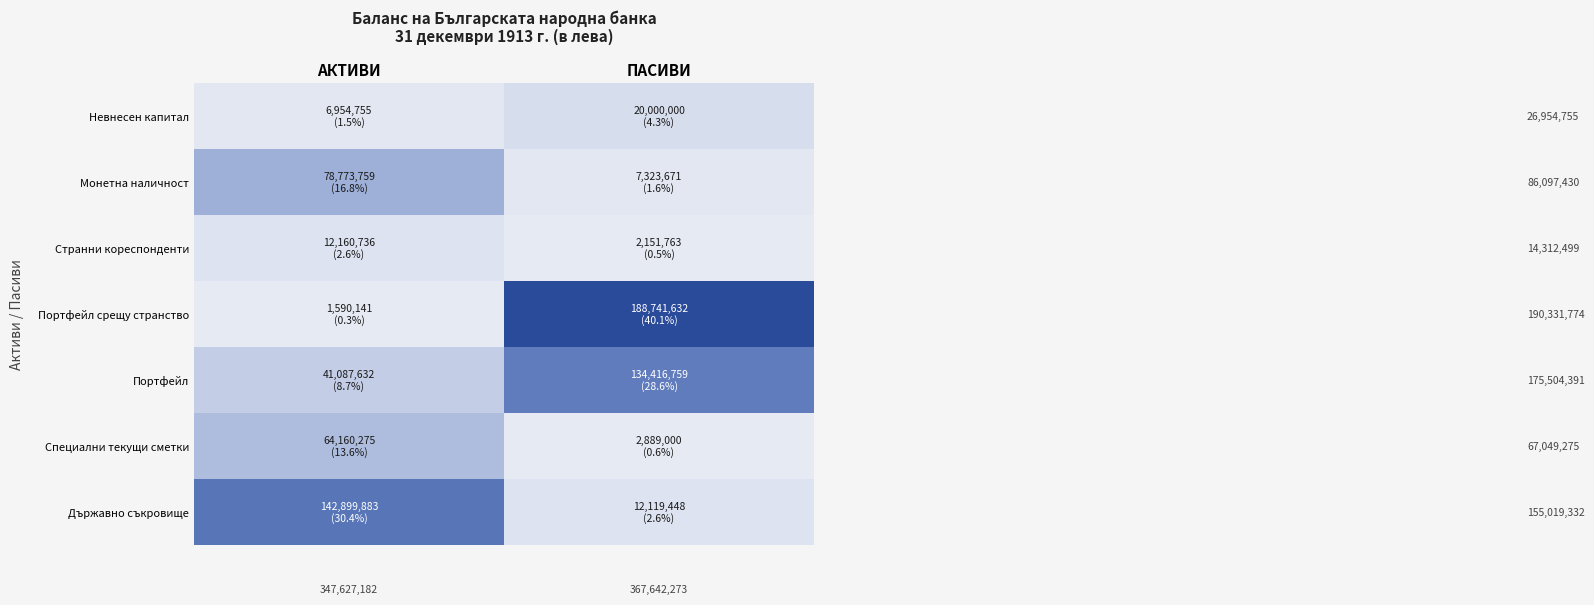

At ПАСИВИ, list the series in order from largest to smallest.

Портфейл срещу странство, Портфейл, Невнесен капитал, Държавно съкровище, Монетна наличност, Специални текущи сметки, Странни кореспонденти